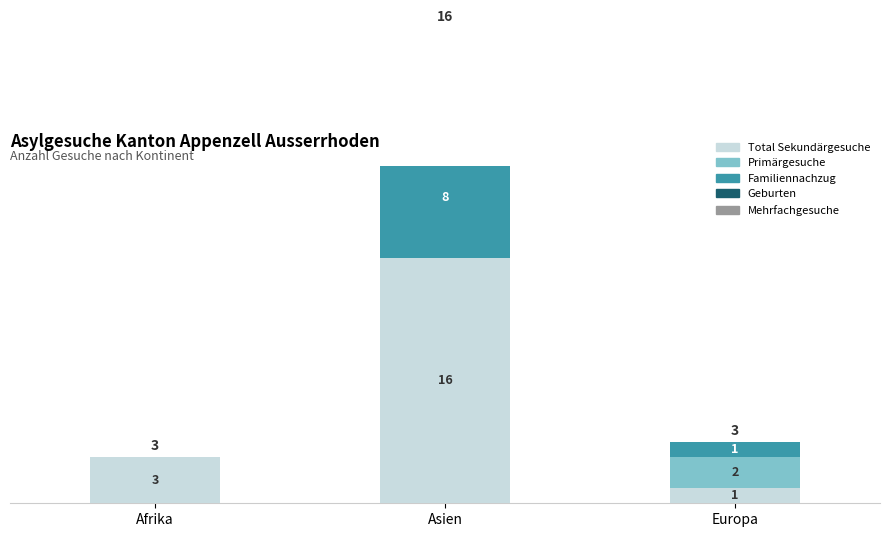

What is the highest value of the Geburten series?

7